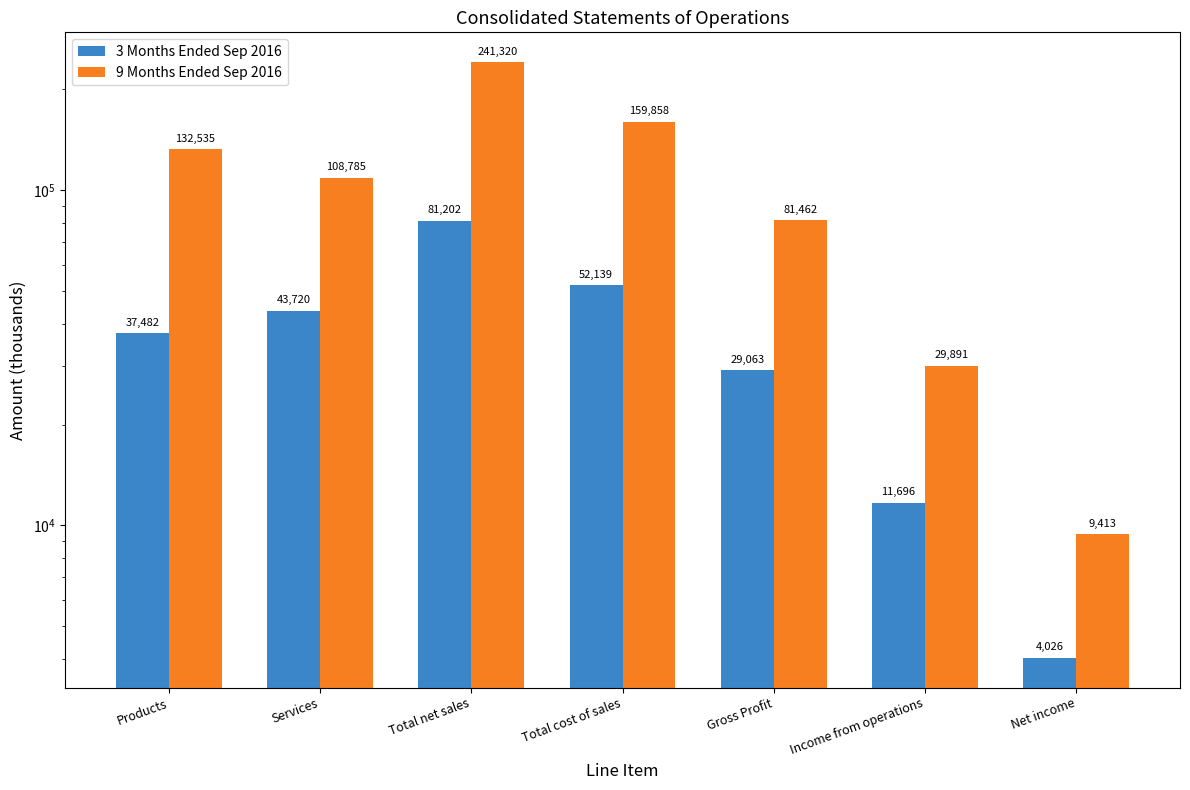

Reading right to left, extract all data points from this chart.

3 Months Ended Sep 2016: Net income=4026	Income from operations=11696	Gross Profit=29063	Total cost of sales=52139	Total net sales=81202	Services=43720	Products=37482
9 Months Ended Sep 2016: Net income=9413	Income from operations=29891	Gross Profit=81462	Total cost of sales=159858	Total net sales=241320	Services=108785	Products=132535